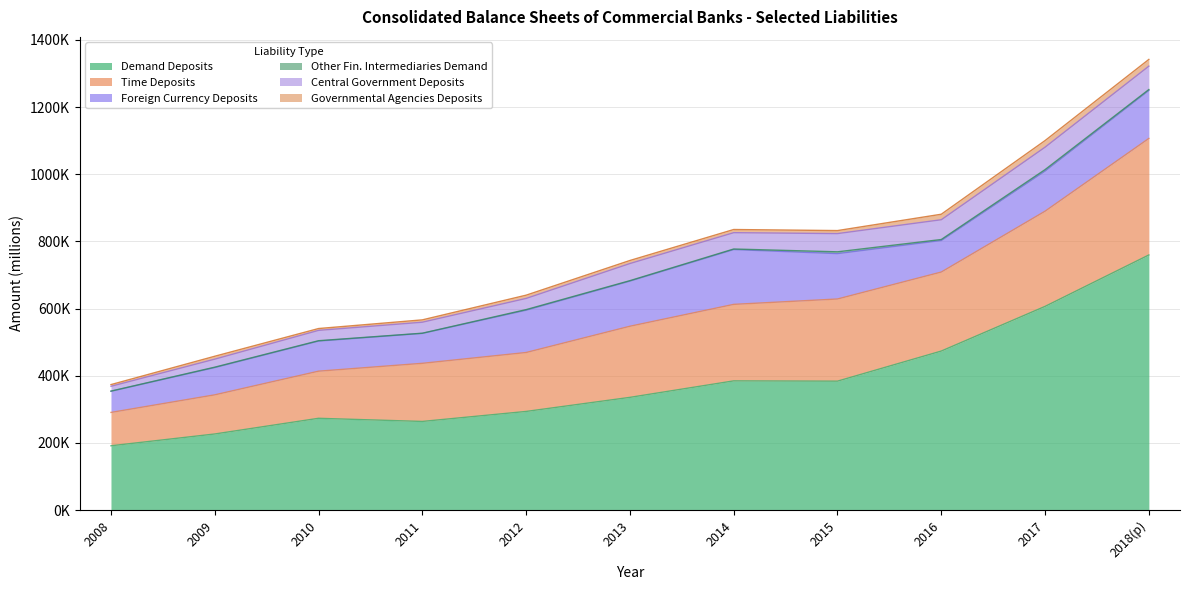

How many values in the Other Fin. Intermediaries Demand series are below 1669?

5